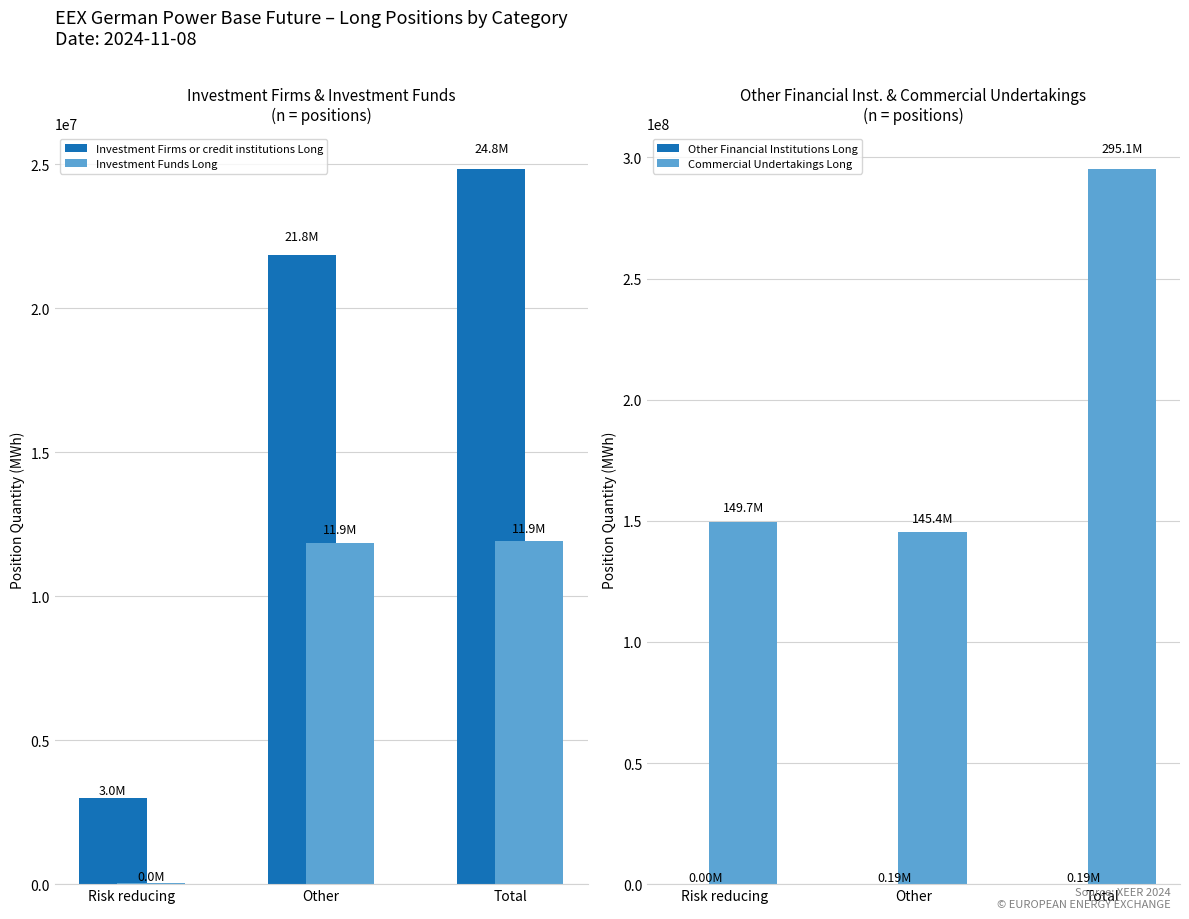

Which category has the highest value across all series?

Total